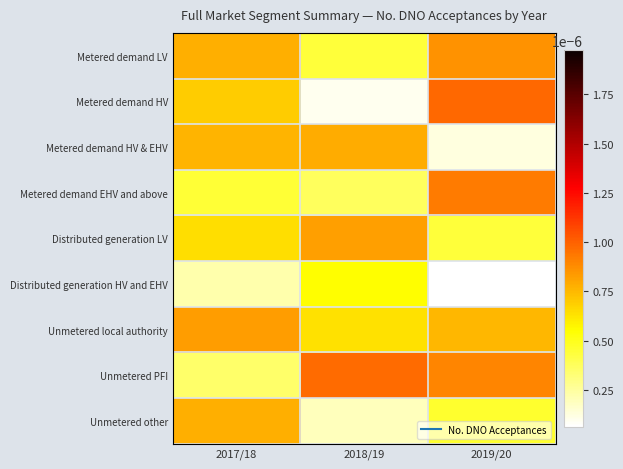

At how many categories does at least one series exceed 0?

3